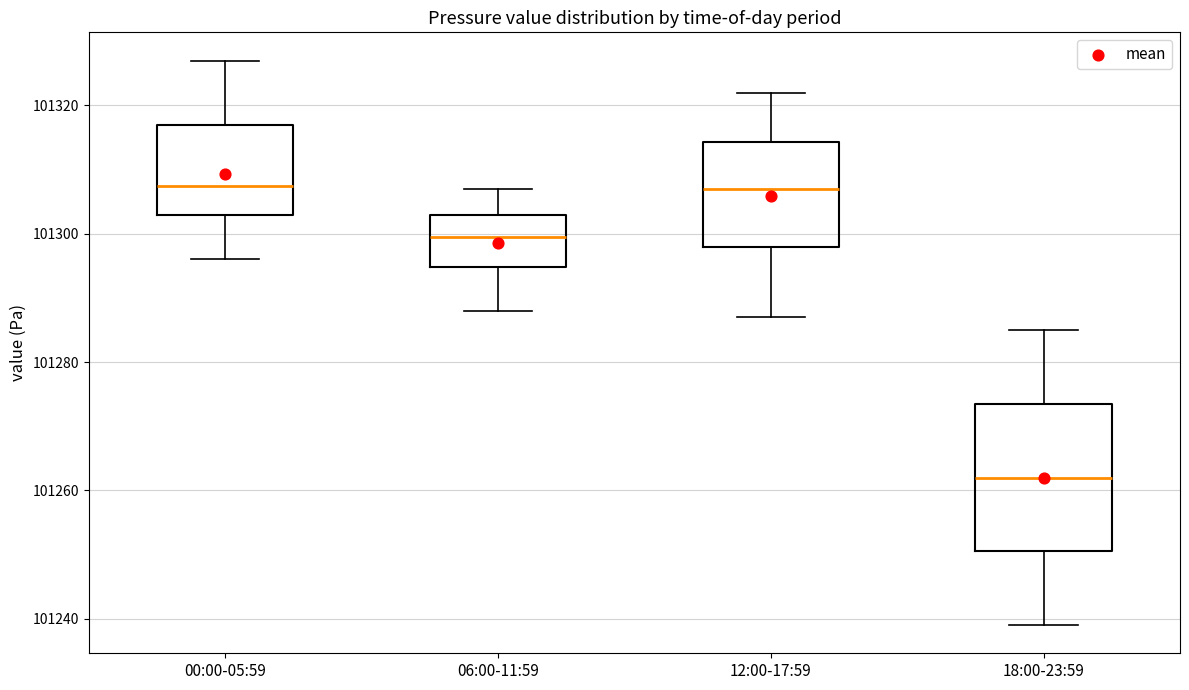

Which box is the tallest, from its lower edge to its upper edge?

18:00-23:59